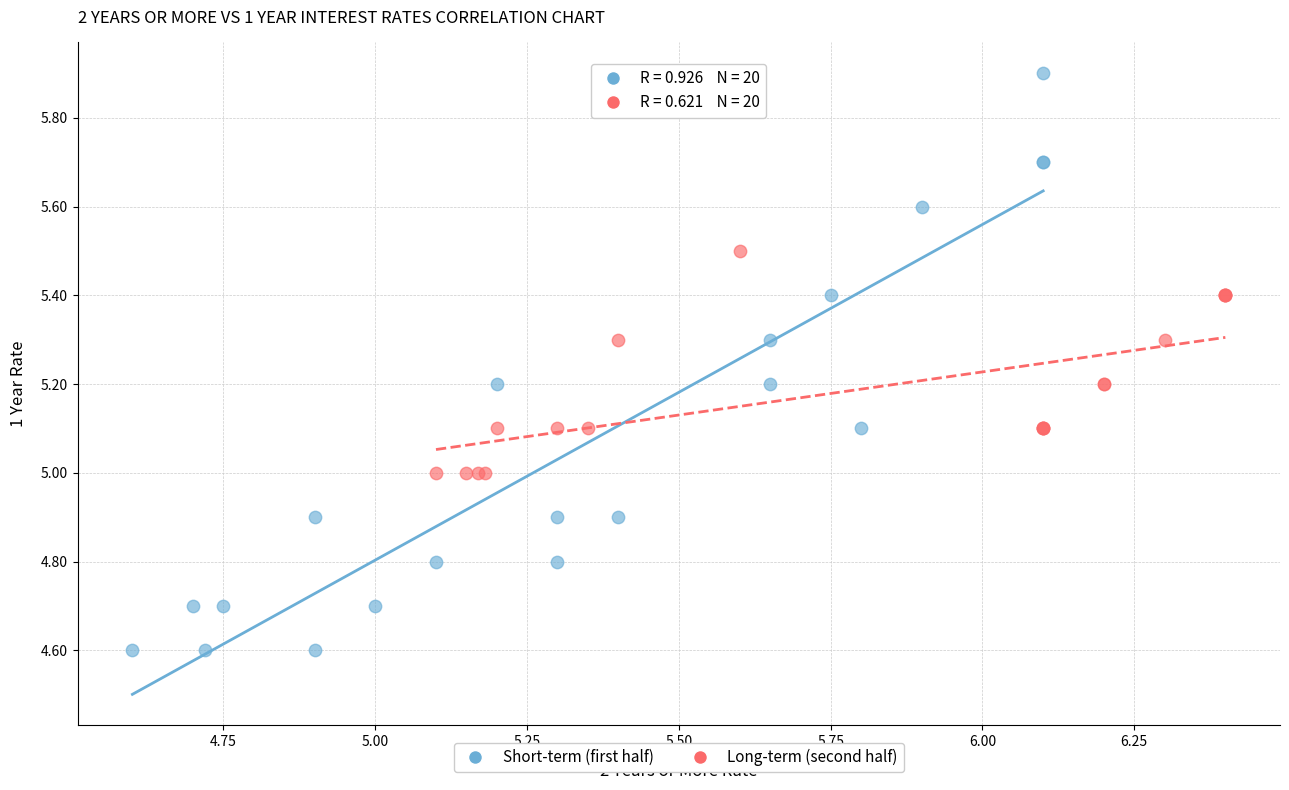

What are all the series names shown in the legend?

Short-term (first half), Long-term (second half)